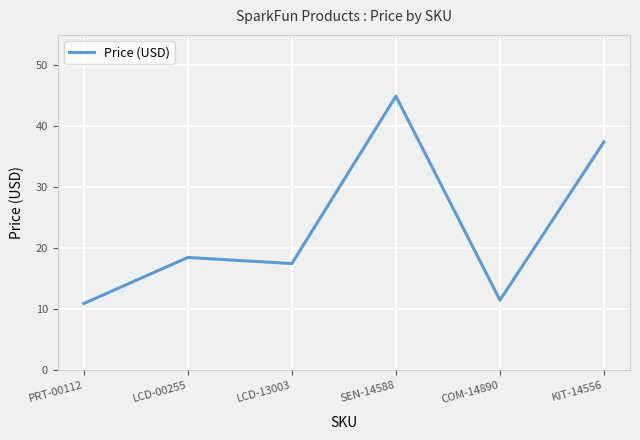

What is the sum of all values?

140.9